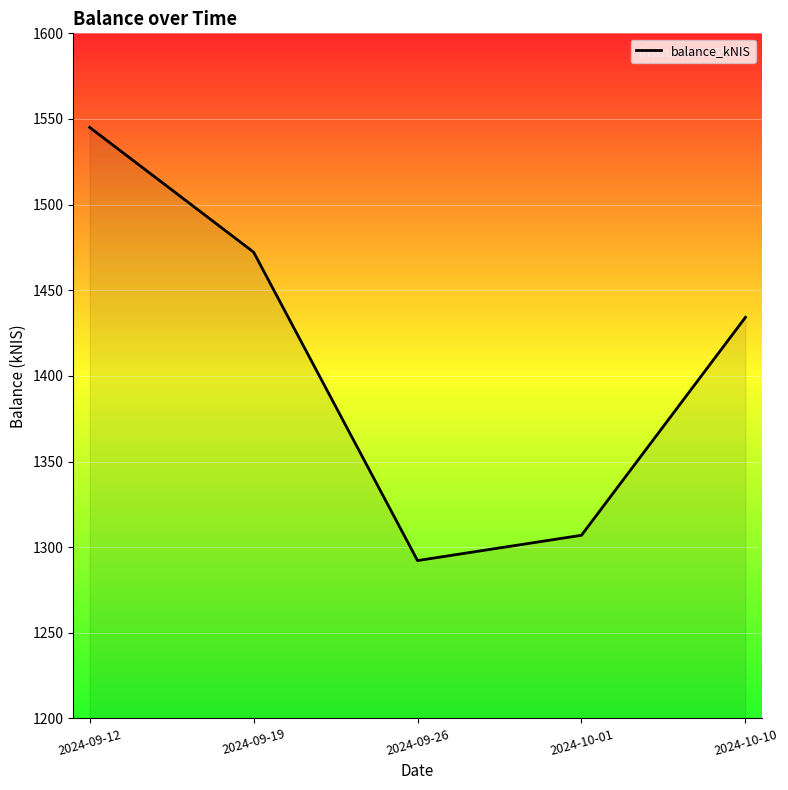

What is the ratio of the value at 2024-10-01 to the value at 2024-09-26?

1.0